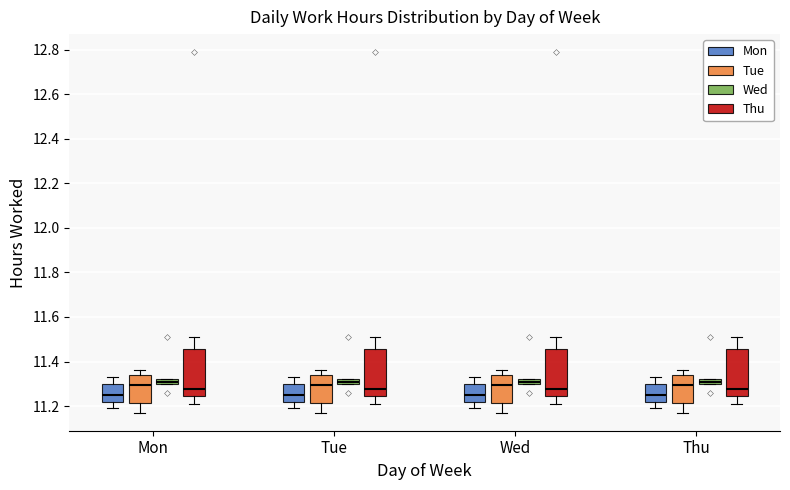

Where is the lower edge of the box for Wed (Mon) on the y-axis? The values are not printed on the chart, so give them approximately, as read against the axis.

11.22